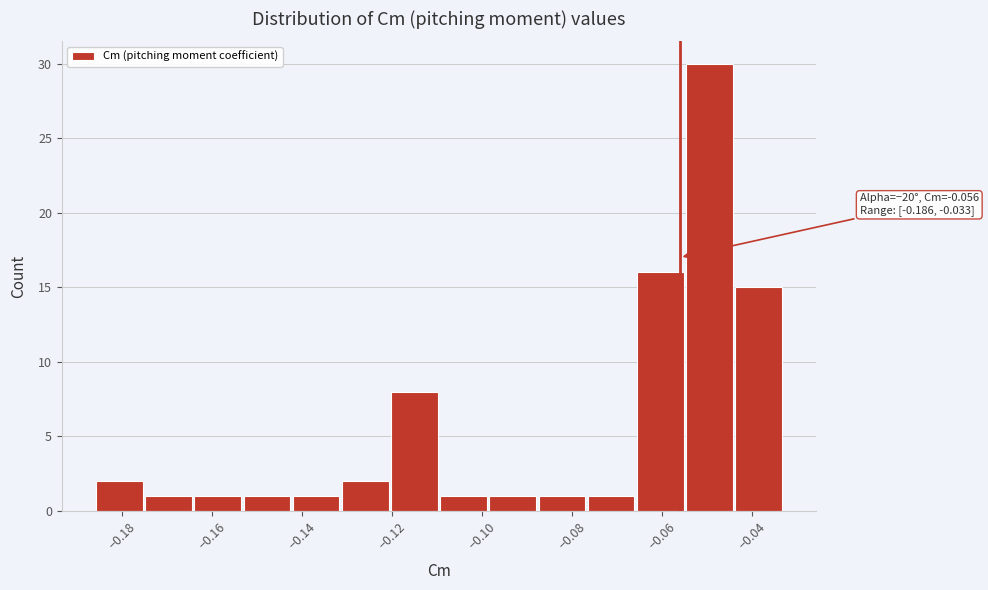

Over which range of the x-axis is the bar tallest?

-0.054 to -0.044